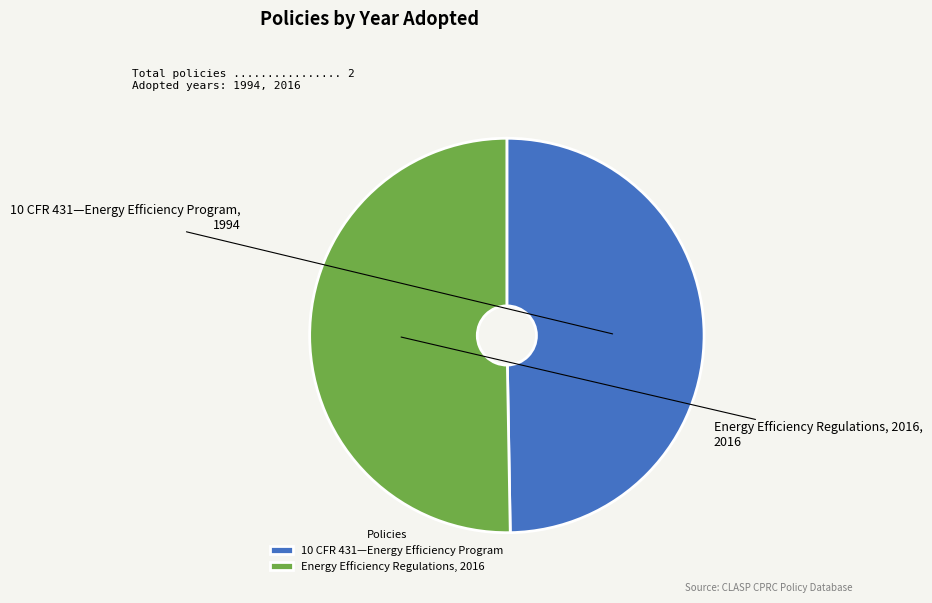

Is the sum of Energy Efficiency Regulations, 2016 and 10 CFR 431—Energy Efficiency Program greater than half?

Yes